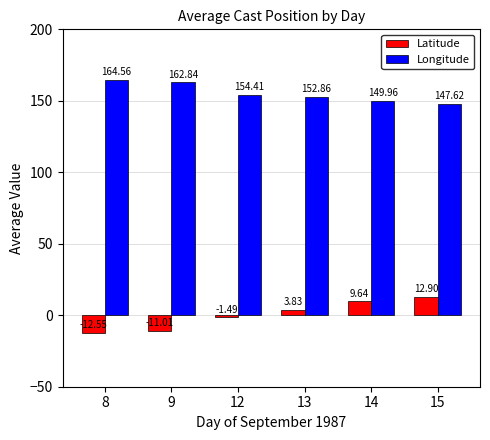

What is the average value of the Longitude series?

155.4